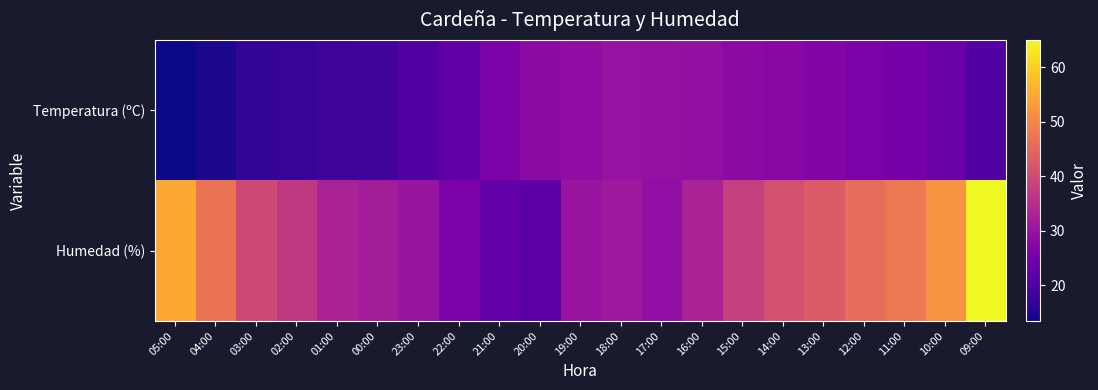

What is the spread (max minus min) of values at 12:00?

19.7